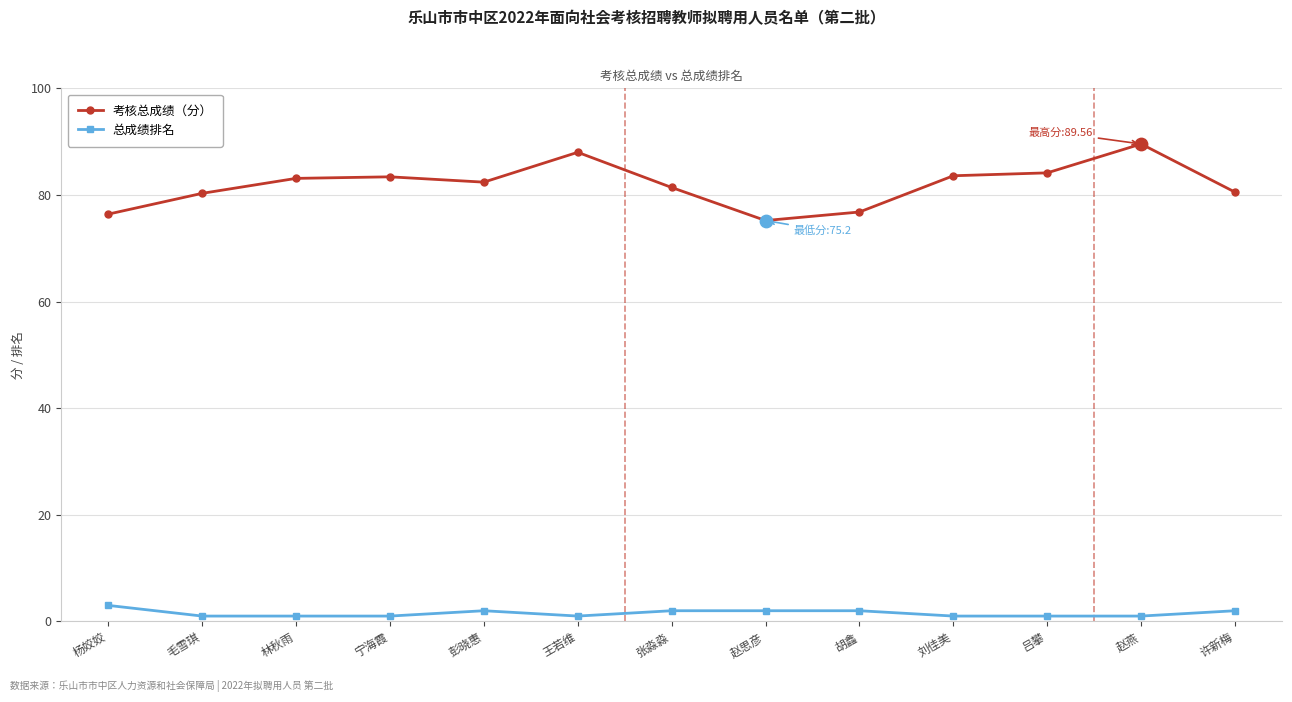

Which series has the largest total across all categories?

考核总成绩（分）